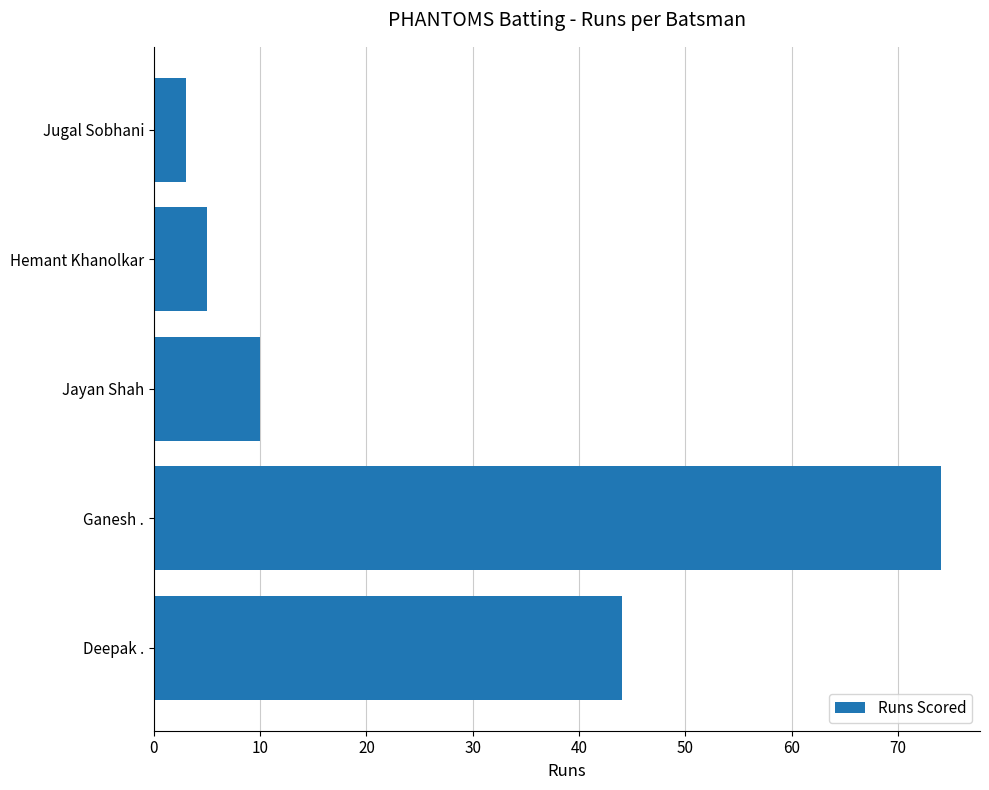

What is the difference between the maximum and minimum values?

71